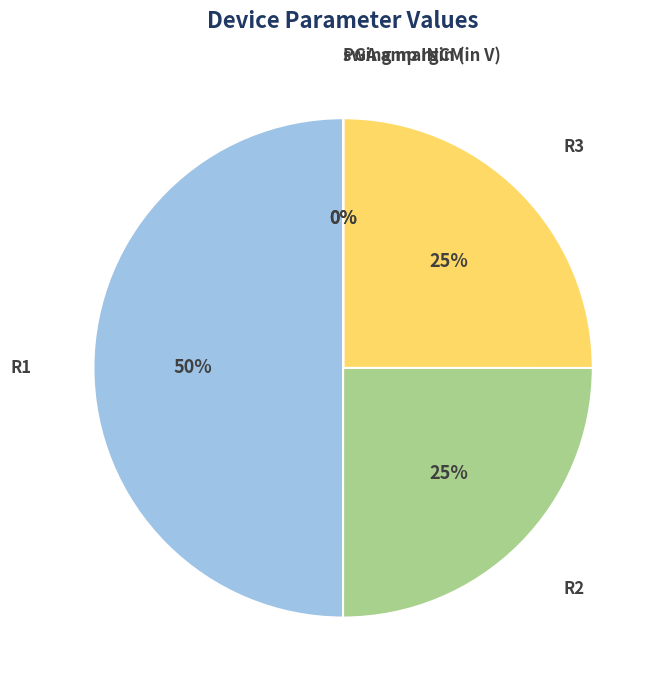

What is the largest slice in the pie chart?

R1